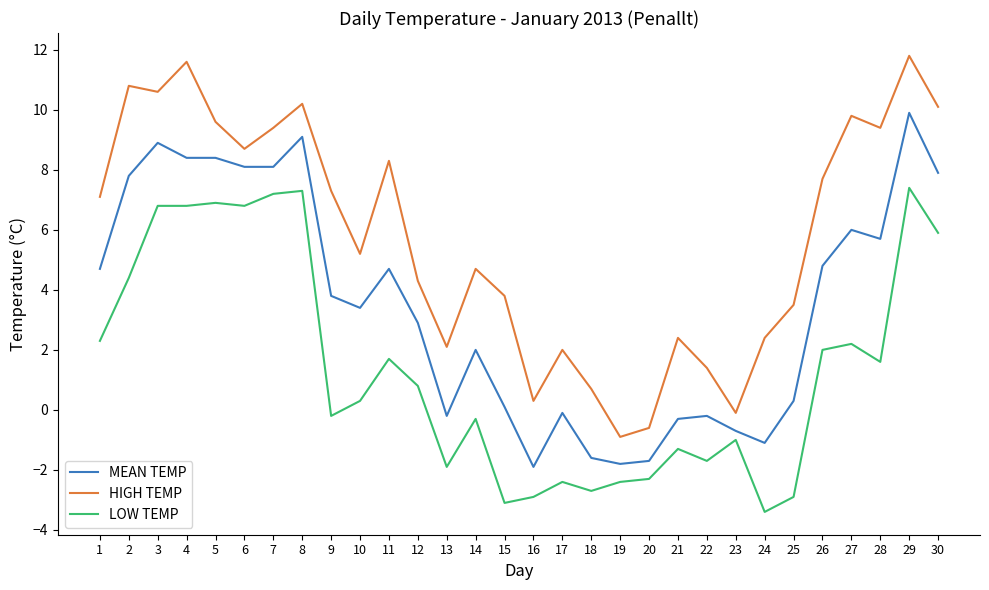

What is the greatest value displayed?

11.8